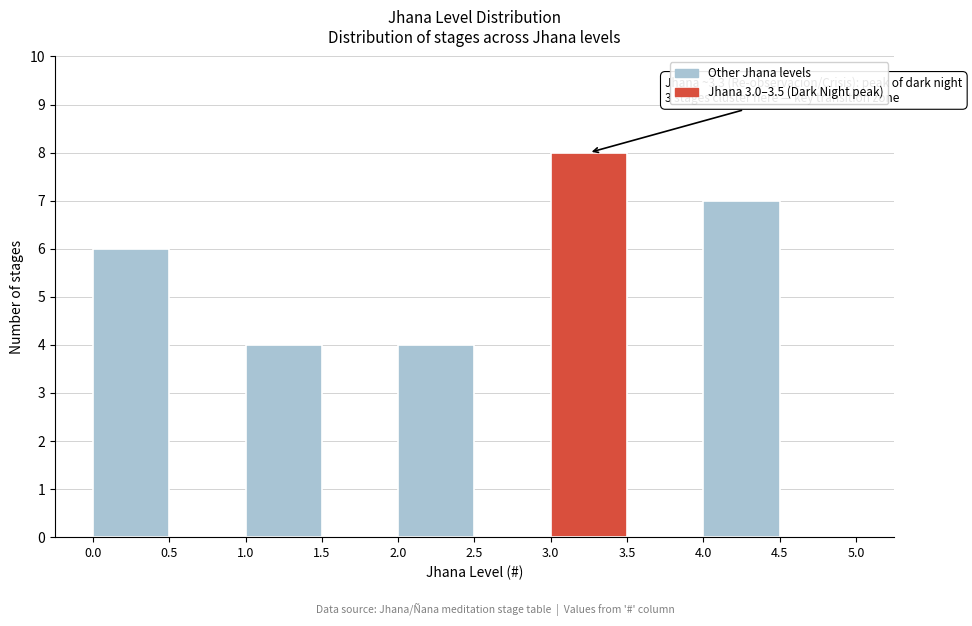

Which range on the x-axis has the tallest bar?

3.0 to 3.5